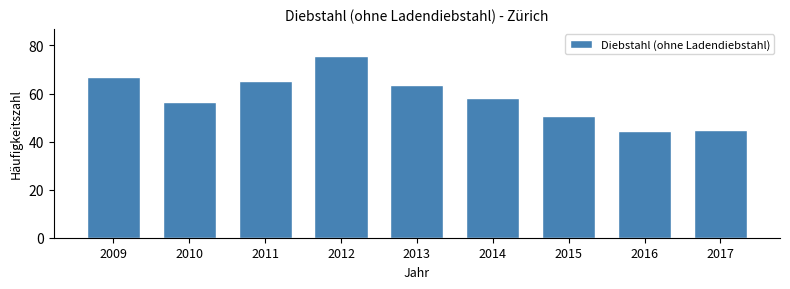

Reading left to right, transcribe all the data shown in this chart.

2009=67.0	2010=56.6	2011=65.4	2012=75.6	2013=63.5	2014=58.1	2015=50.7	2016=44.2	2017=44.8